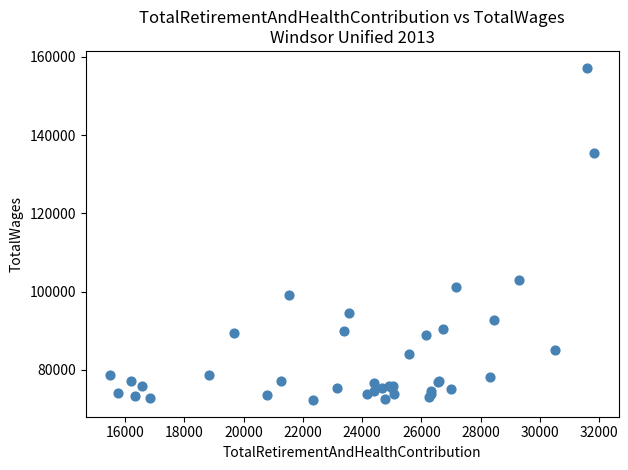

What Y value in the scatter plot is closest to 114756?

102962